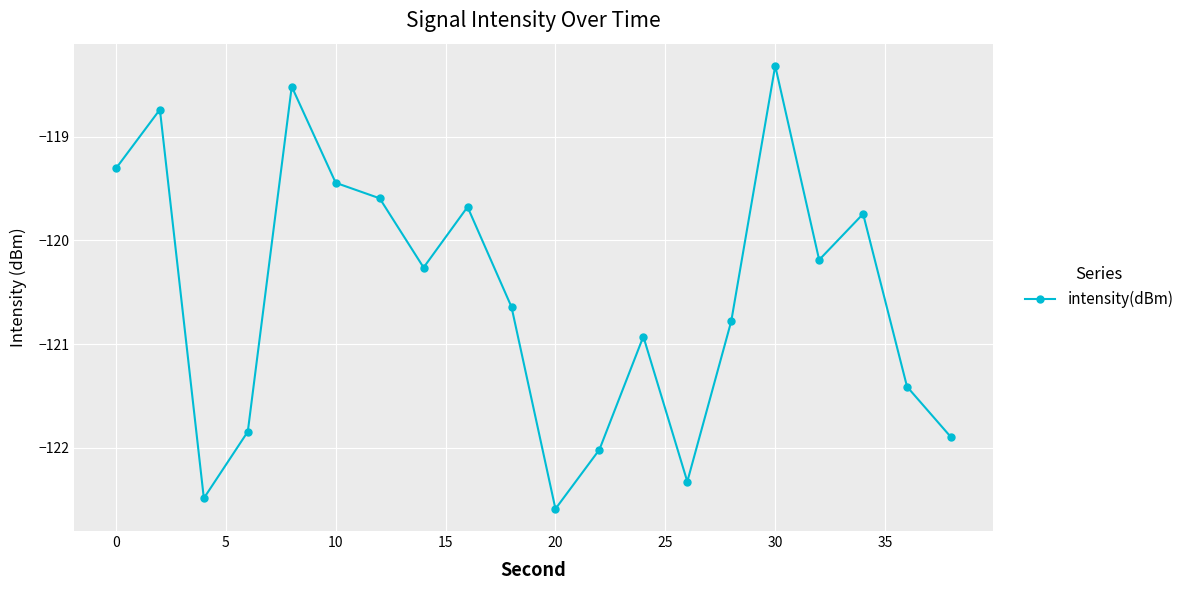

What is the average value?

-120.5